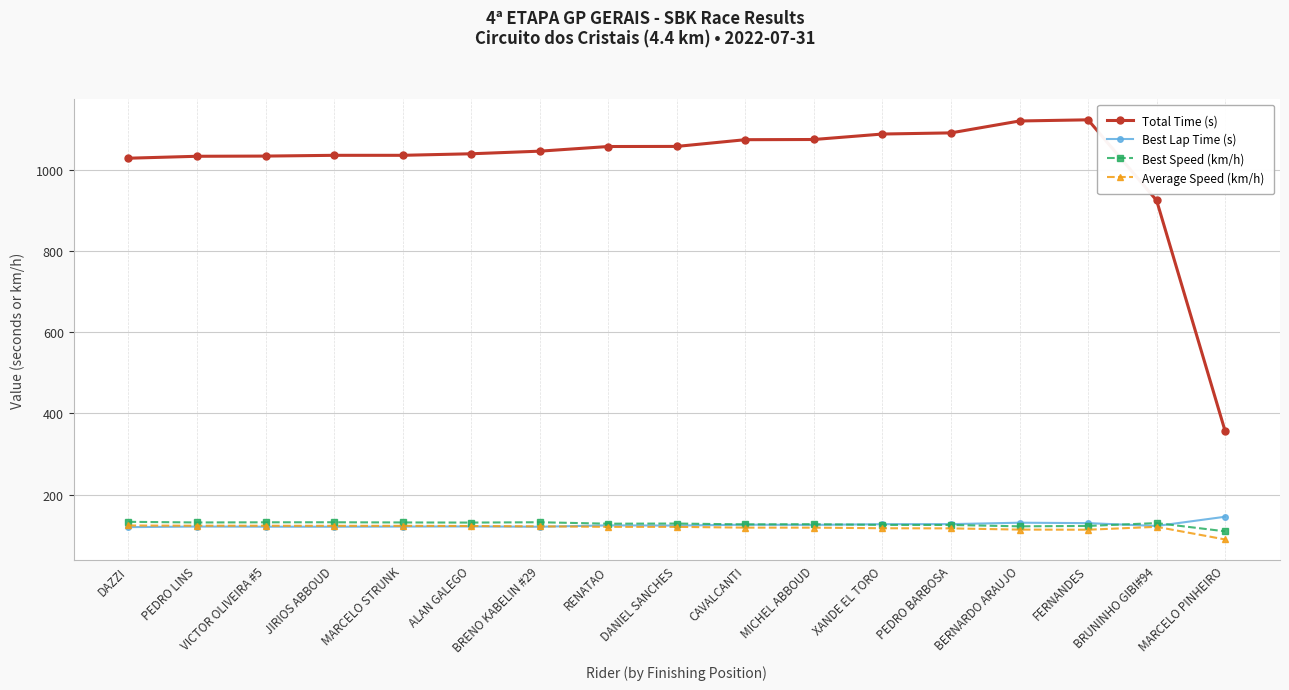

True or false: Average Speed (km/h) and Total Time (s) cross at least once.

False